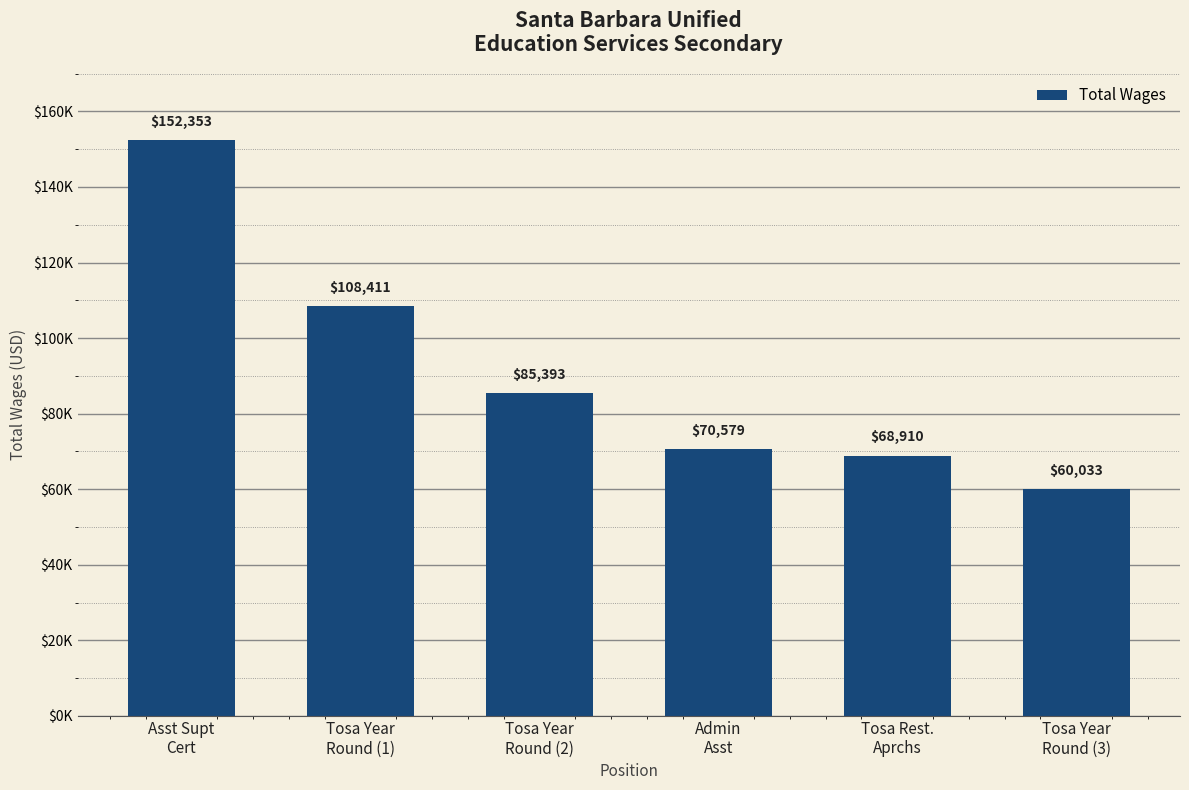

True or false: the data shows 106975 at Tosa Rest.
Aprchs.

False